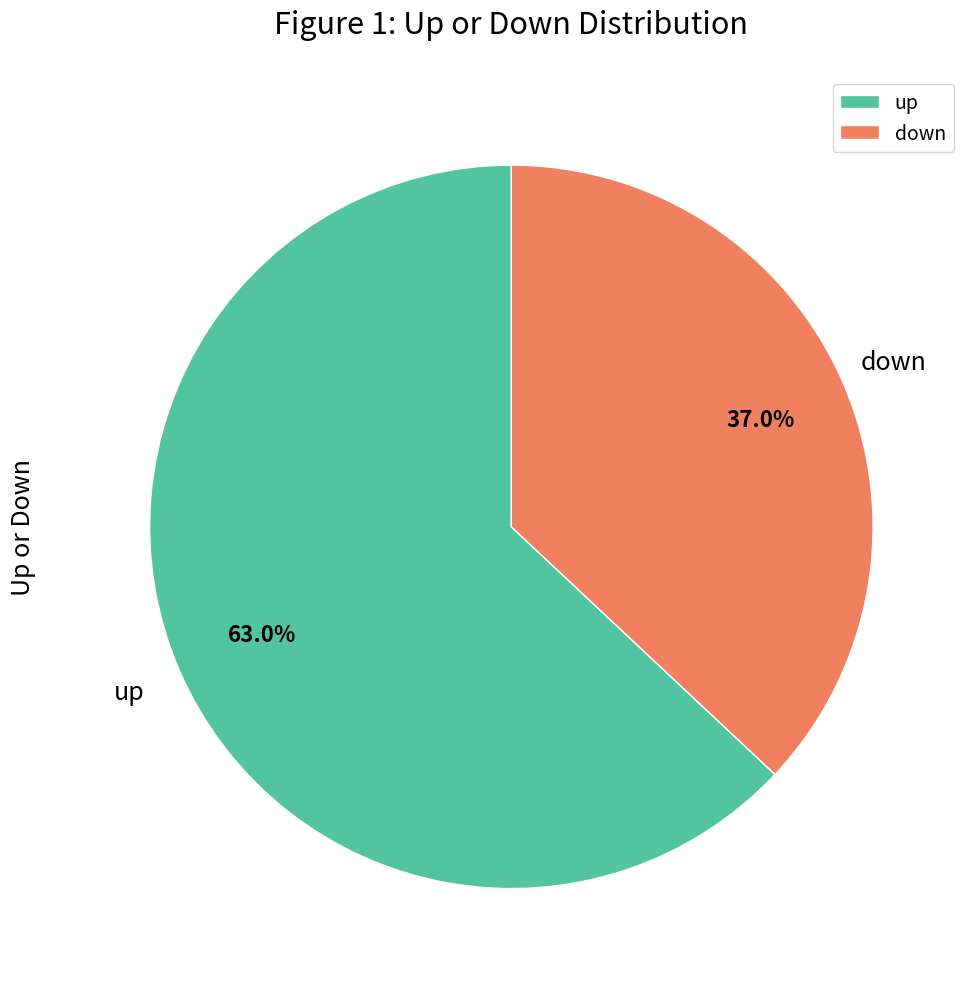

To the nearest percent, what is the difference between the up and down slice percentages?

26%